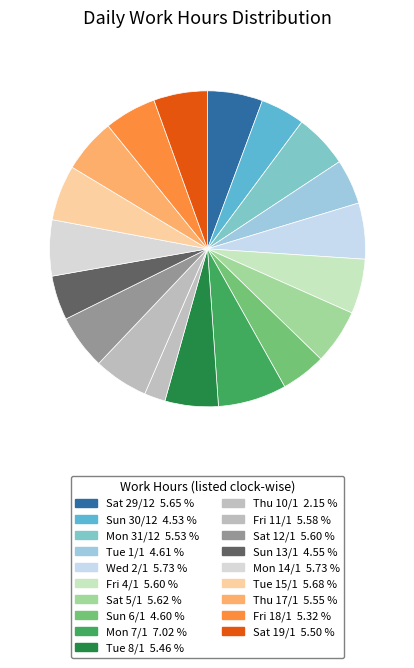

How many segments does this pie chart have?

19